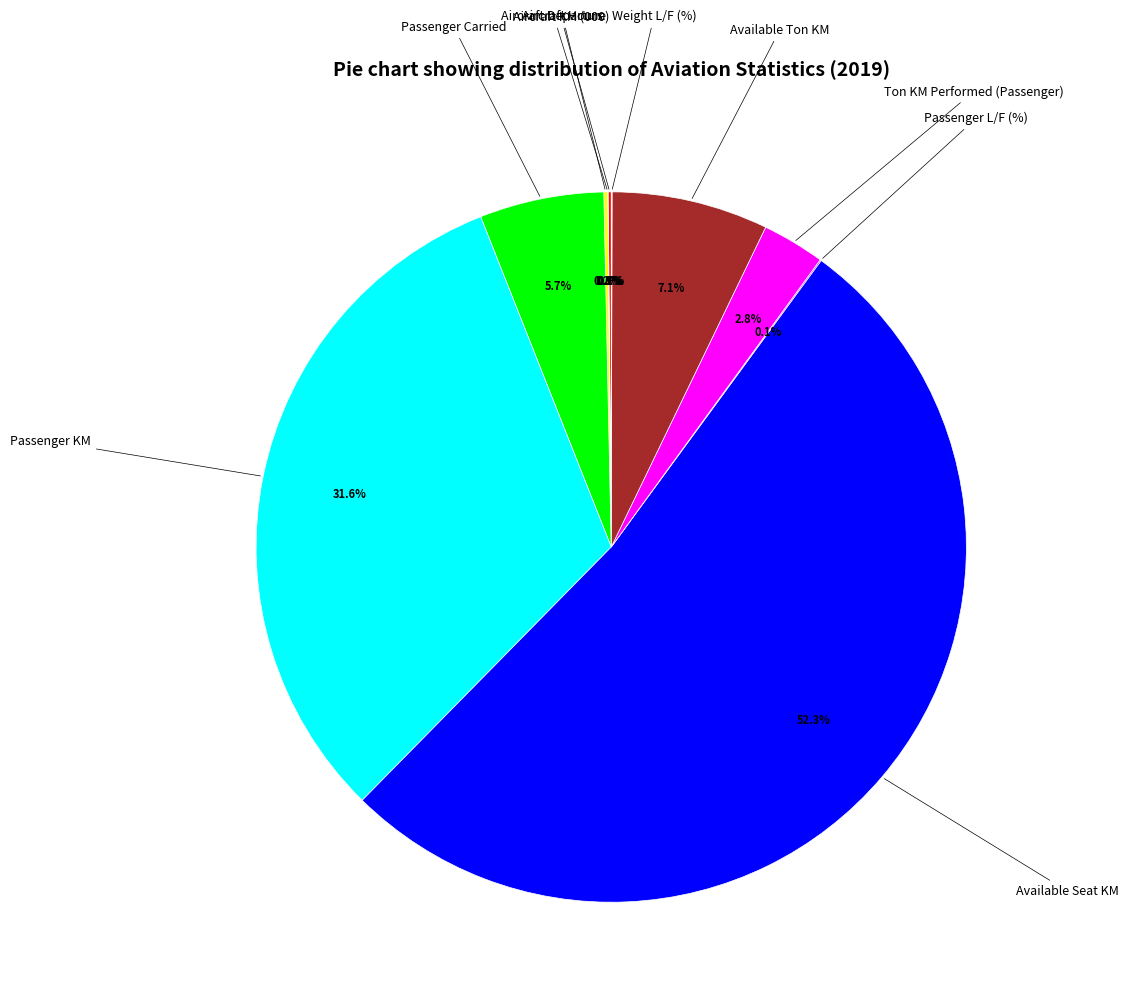

To the nearest percent, what is the average slice percentage?

10%